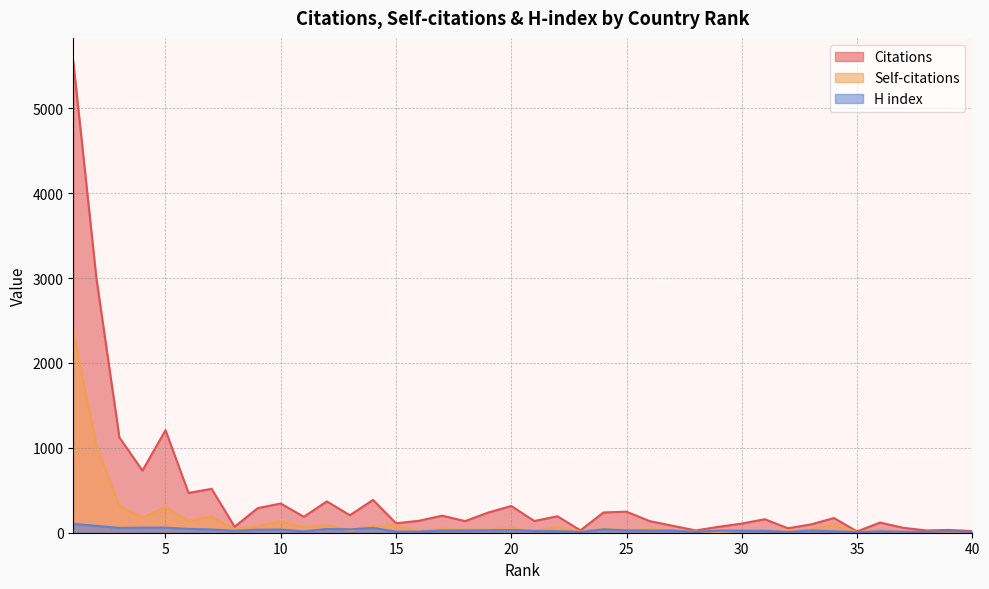

True or false: Citations has a value of 108 at 30.

True